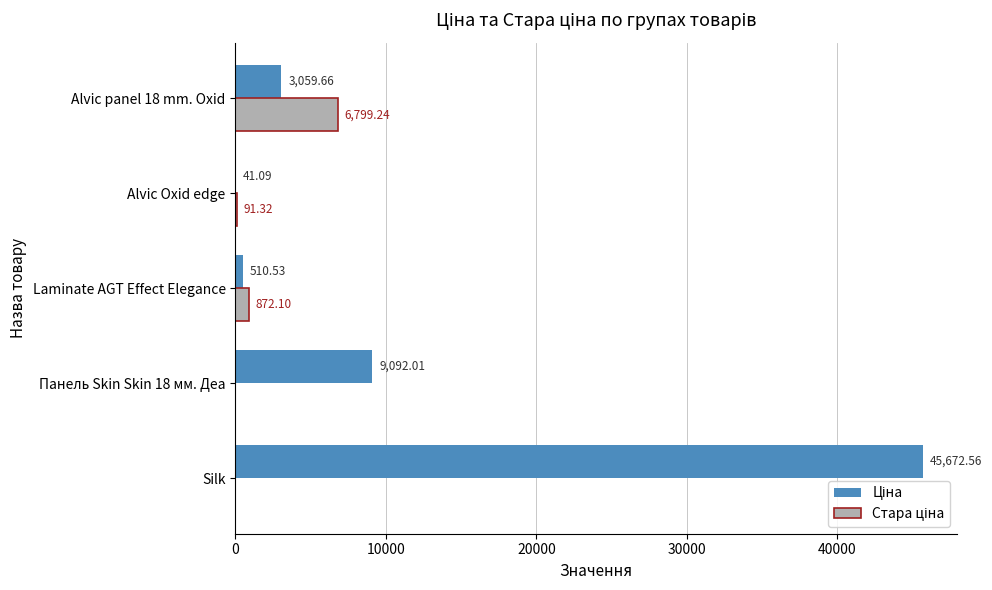

At which category is the sum across all series the highest?

Silk